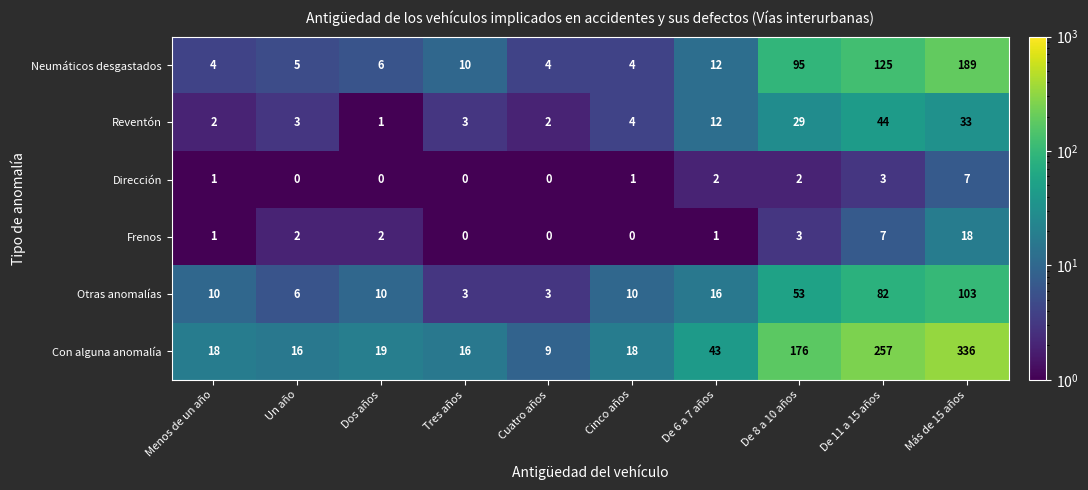

Rank the series by their maximum value, from highest to lowest.

Con alguna anomalía, Neumáticos desgastados, Otras anomalías, Reventón, Frenos, Dirección